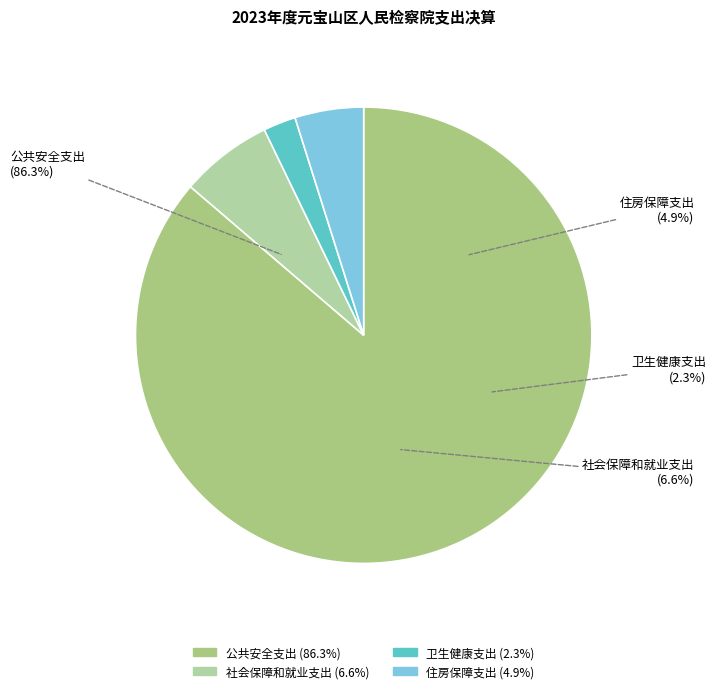

What is the smallest slice in the pie chart?

卫生健康支出